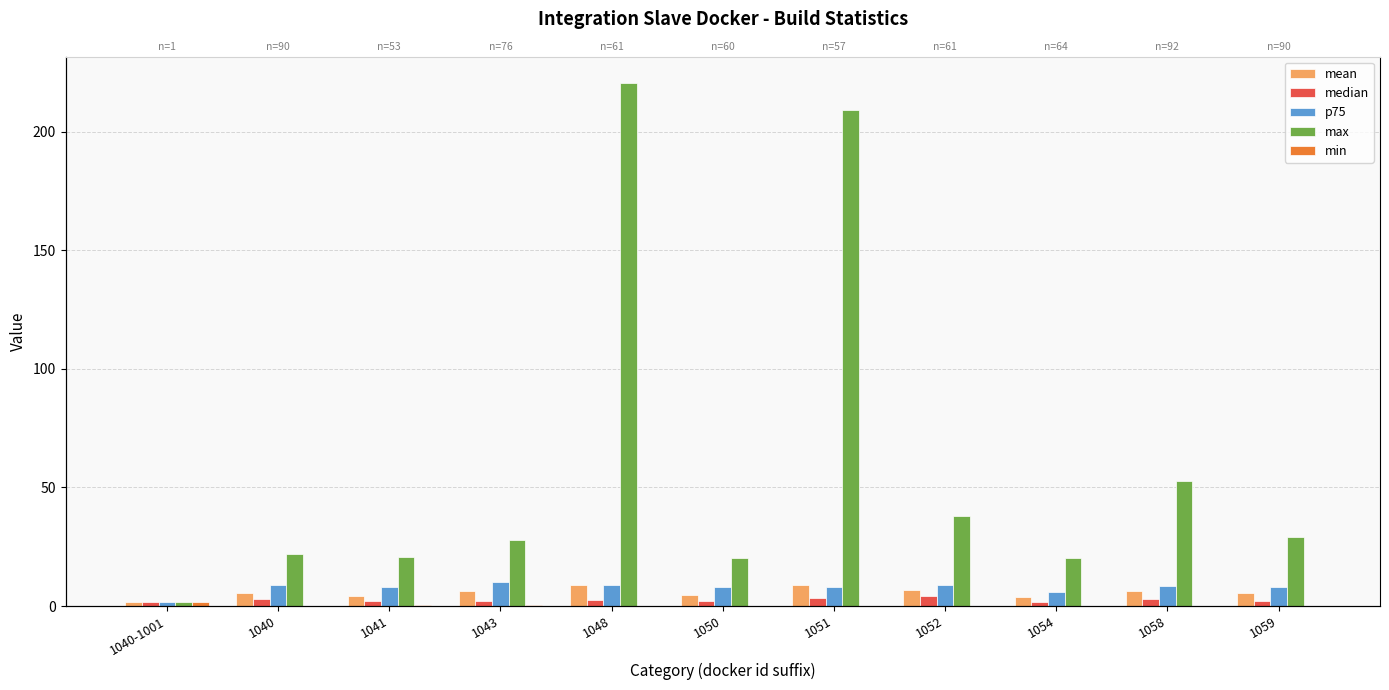

List the series in order of their peak value, highest first.

max, p75, mean, median, min